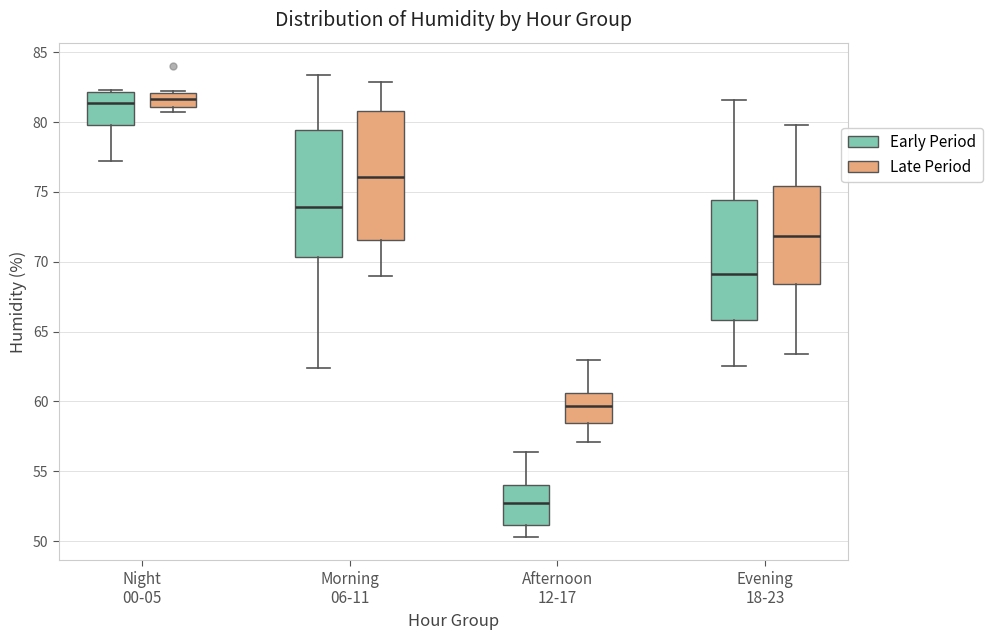

Reading left to right, transcribe this box plot: for each box, give where its median line is, the range the box spans, and where its two whiskers end, as read against the y-axis. The values are not printed on the chart, so give them approximately, as read against the axis.

Night 00-05 (Early Period): median 81.5, box 80.0 to 82.0, whiskers 77.0 to 82.5
Night 00-05 (Late Period): median 81.5, box 81.0 to 82.0, whiskers 80.5 to 82.0
Morning 06-11 (Early Period): median 74.0, box 70.5 to 79.5, whiskers 62.5 to 83.5
Morning 06-11 (Late Period): median 76.0, box 71.5 to 81.0, whiskers 69.0 to 83.0
Afternoon 12-17 (Early Period): median 52.5, box 51.0 to 54.0, whiskers 50.5 to 56.5
Afternoon 12-17 (Late Period): median 59.5, box 58.5 to 60.5, whiskers 57.0 to 63.0
Evening 18-23 (Early Period): median 69.0, box 66.0 to 74.5, whiskers 62.5 to 81.5
Evening 18-23 (Late Period): median 72.0, box 68.5 to 75.5, whiskers 63.5 to 80.0